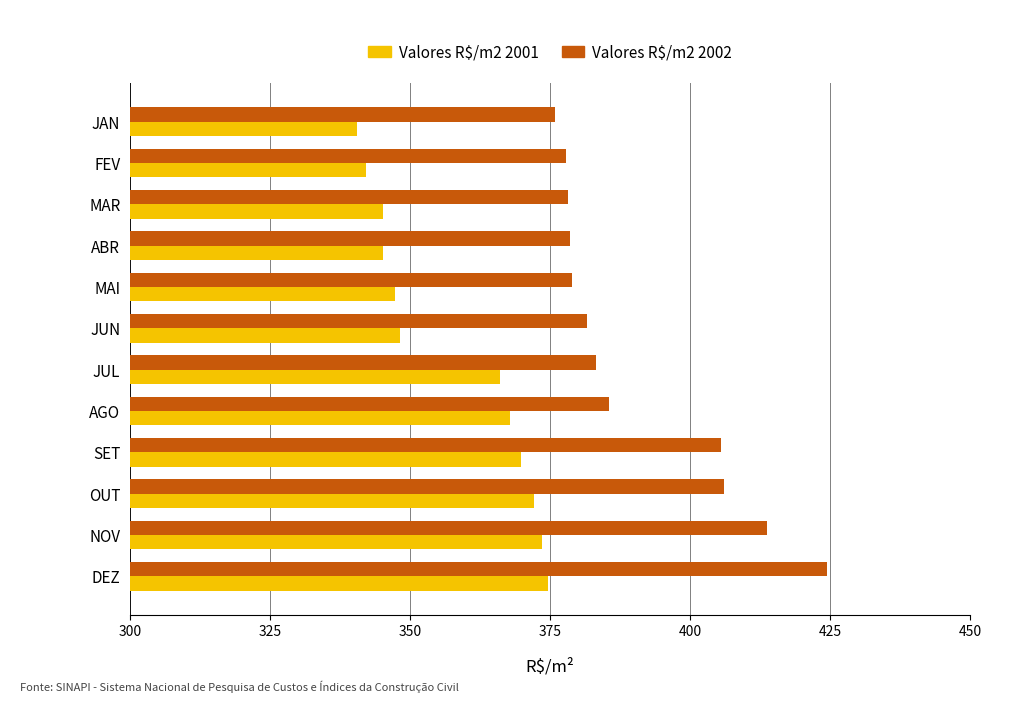

At which category is the sum across all series the highest?

DEZ